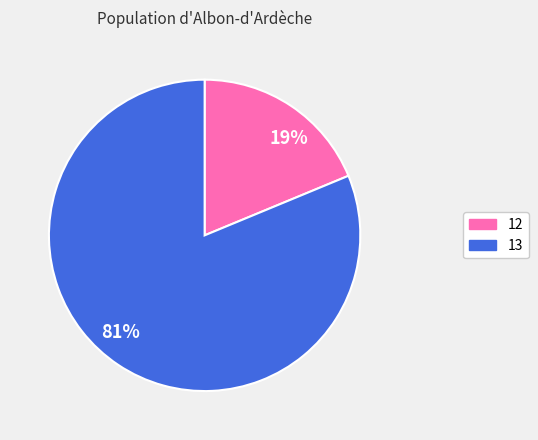

How many slices are in this pie chart?

2